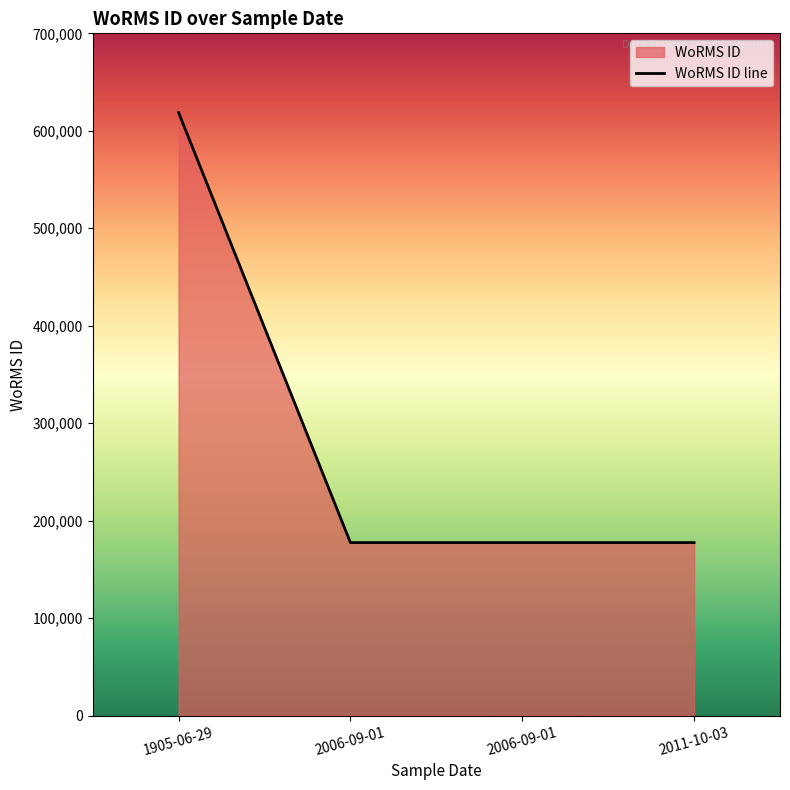

True or false: the data shows 618741 at 1905-06-29.

True